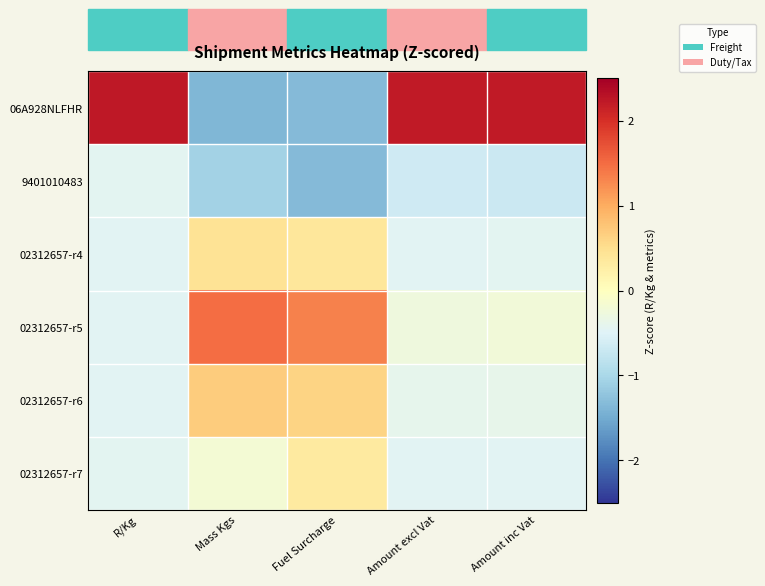

Which has a higher value, Amount excl Vat or Mass Kgs?

Amount excl Vat